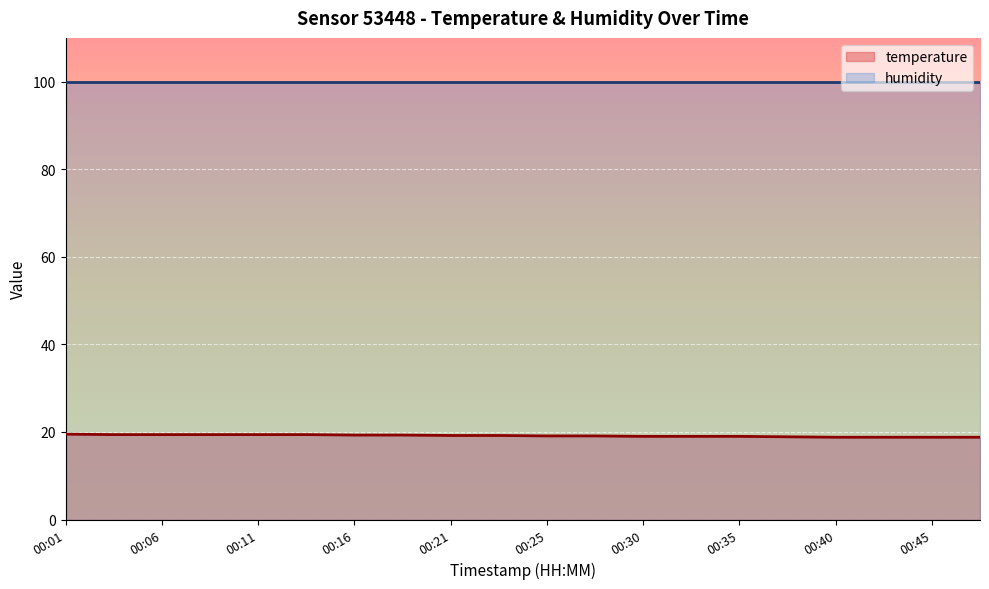

True or false: the data shows 28.8 at 00:35.

False